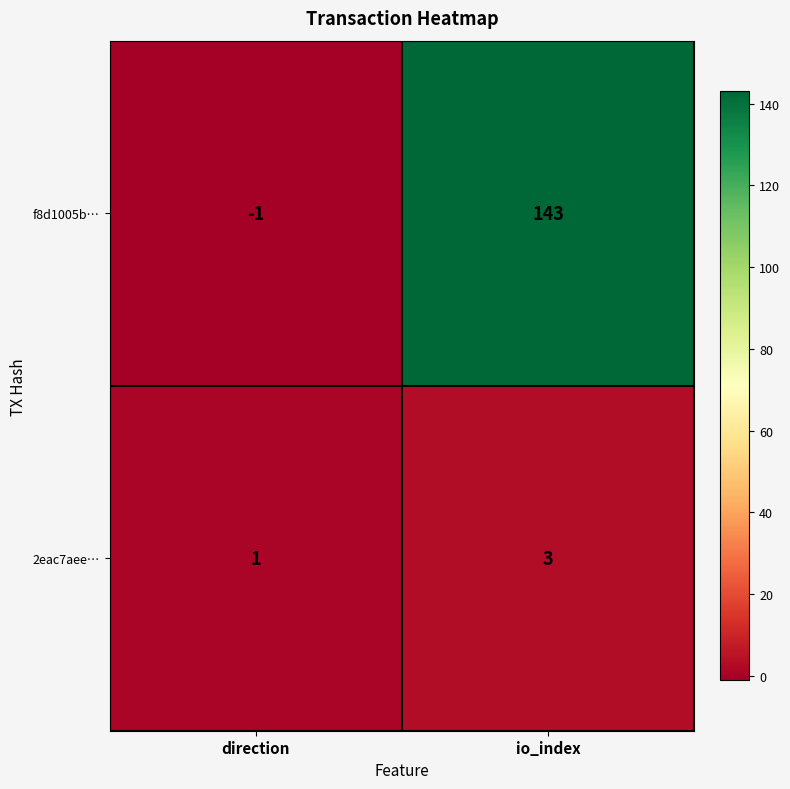

What is the minimum value shown in the chart?

-1